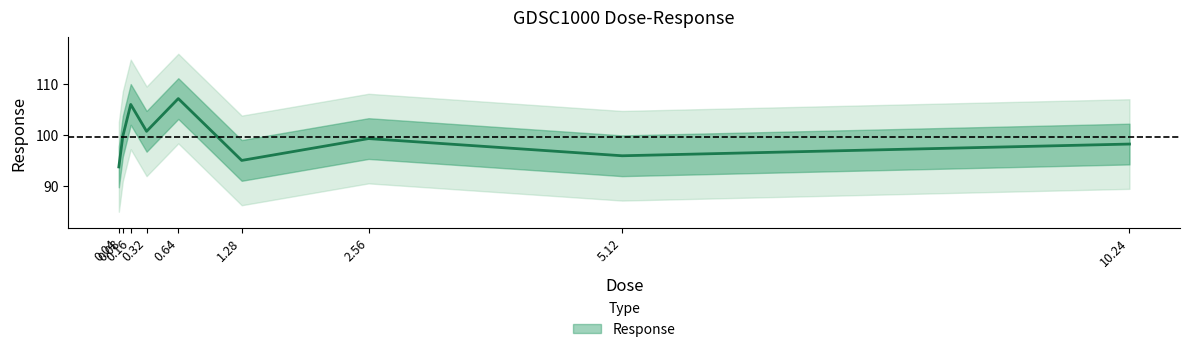

What position from the left is 5.12?

8